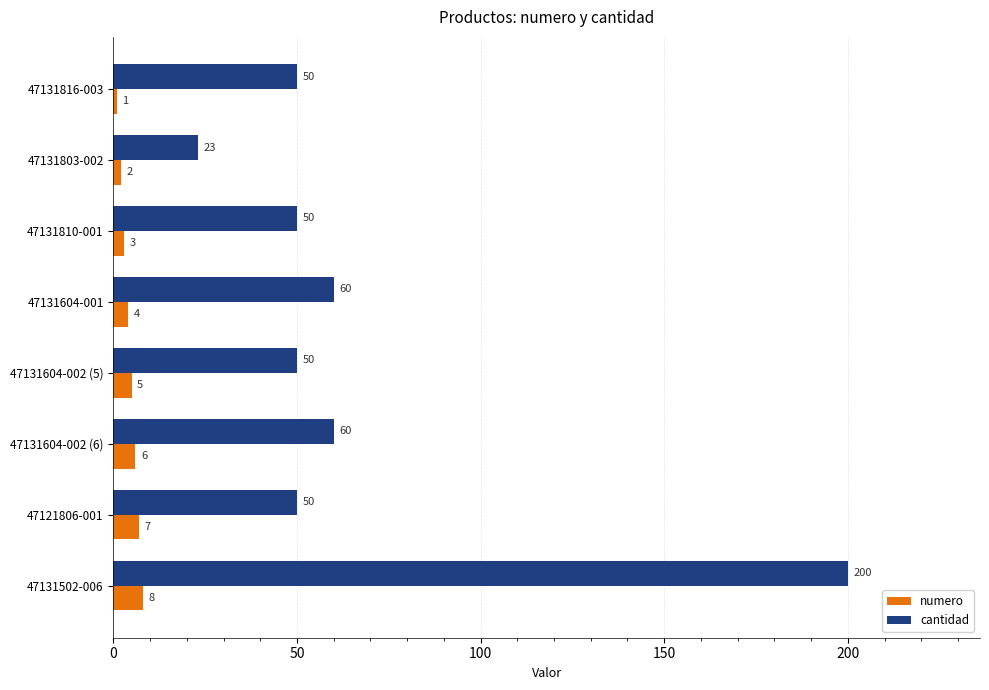

Rank the series by their maximum value, from highest to lowest.

cantidad, numero